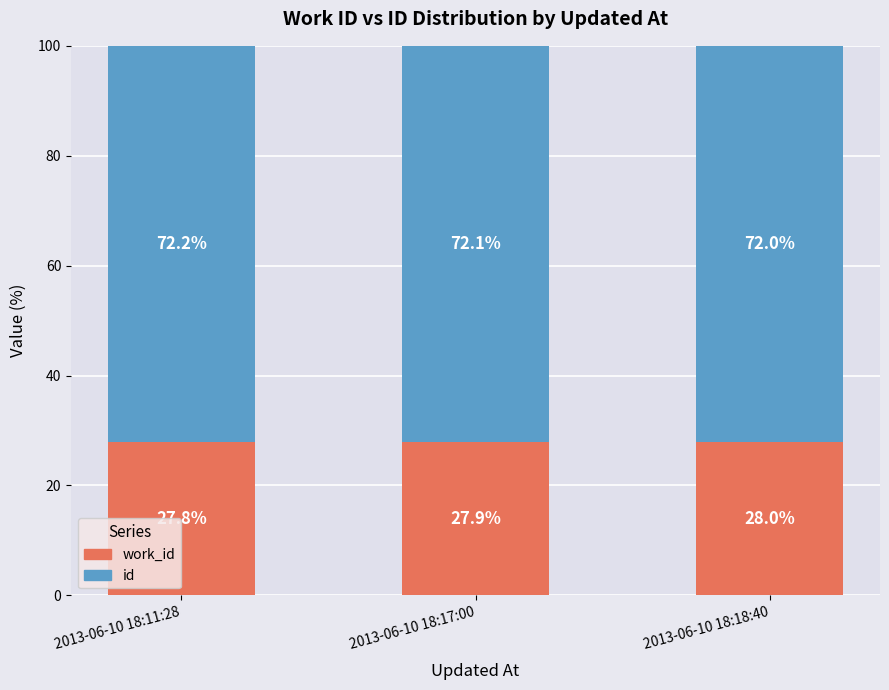

What is the total value across all series at 2013-06-10 18:18:40?

100.0